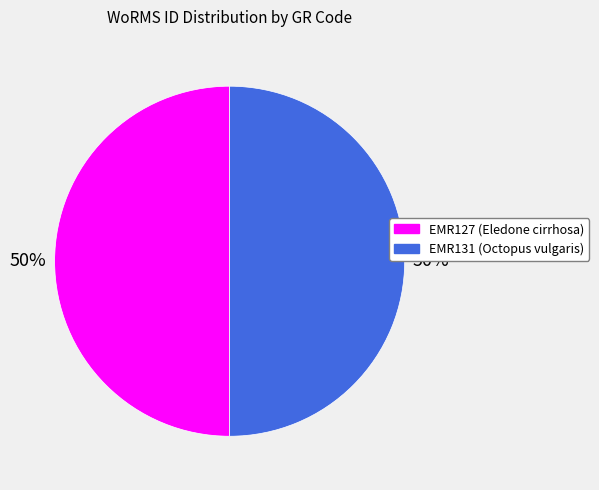

To the nearest percent, what portion does EMR131 represent?

50%